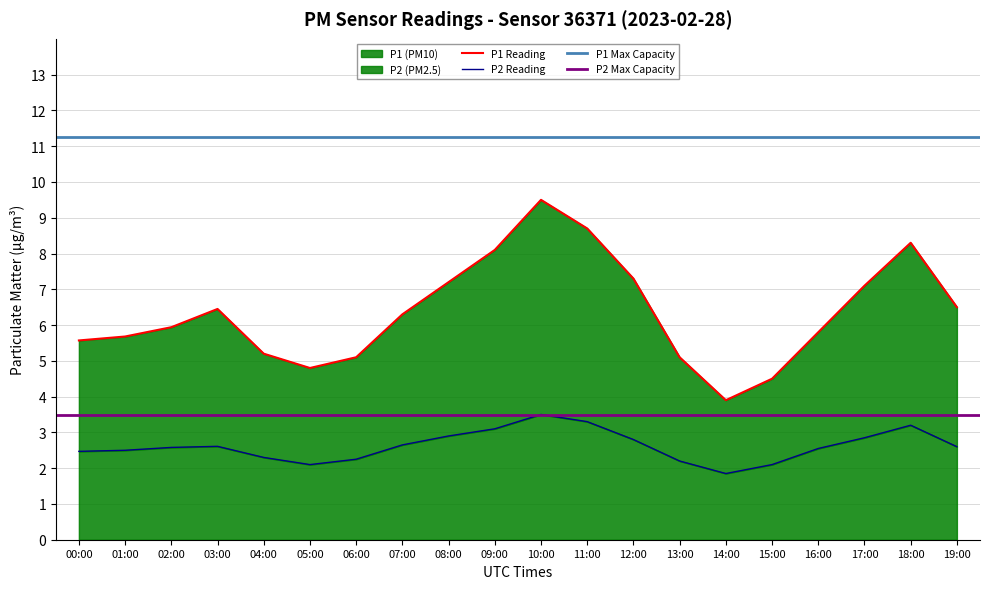

Does the chart display data point markers on the line(s)?

No